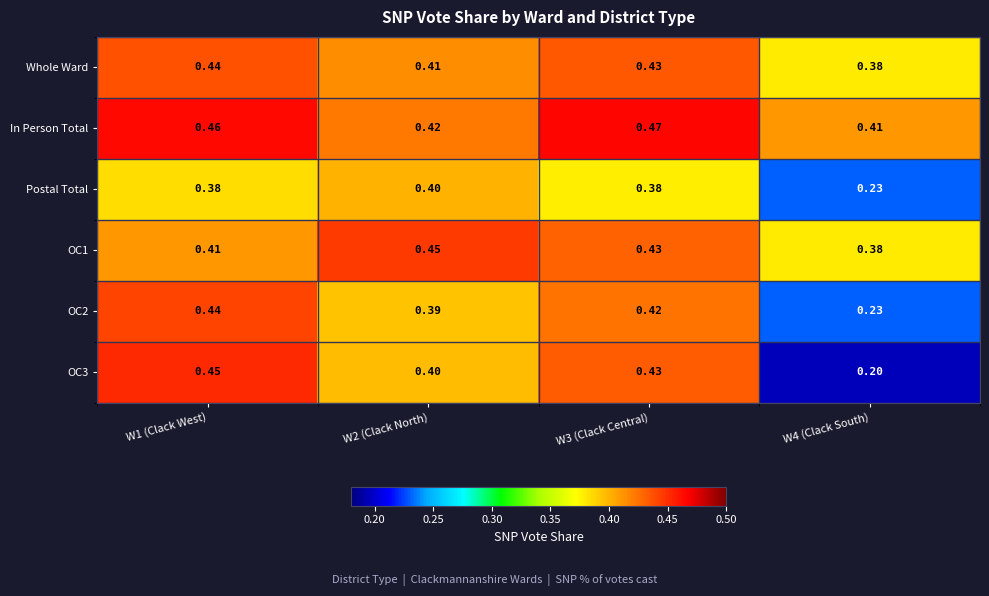

At which category is the sum across all series the highest?

W1 (Clack West)